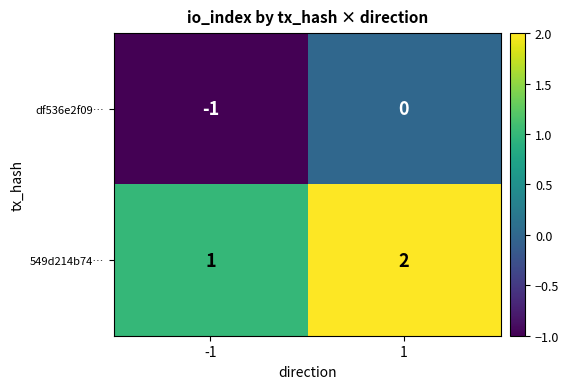

How many values in df536e2f09… are below zero?

1